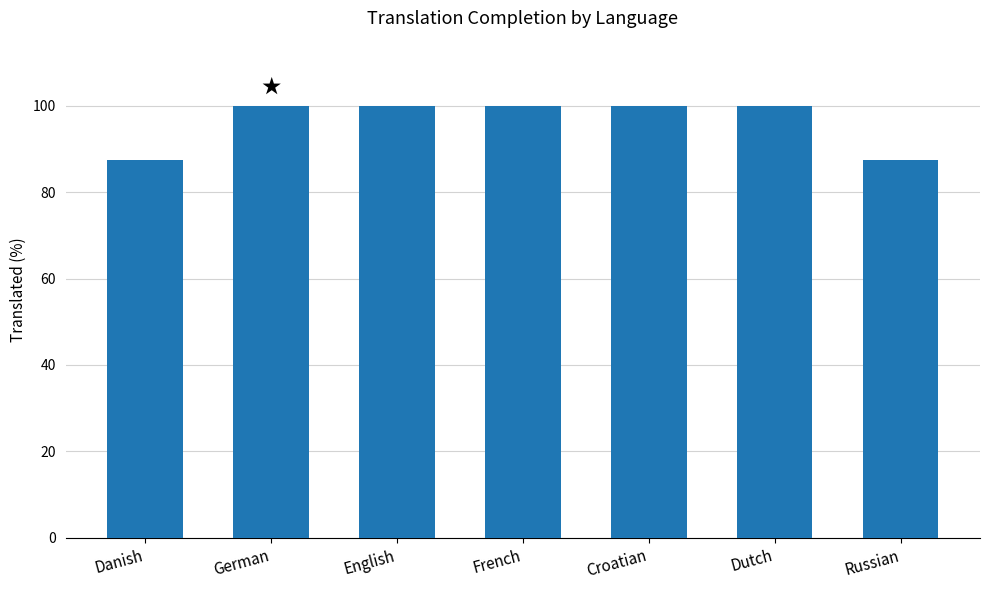

Reading left to right, extract all data points from this chart.

87.5	100.0	100.0	100.0	100.0	100.0	87.5